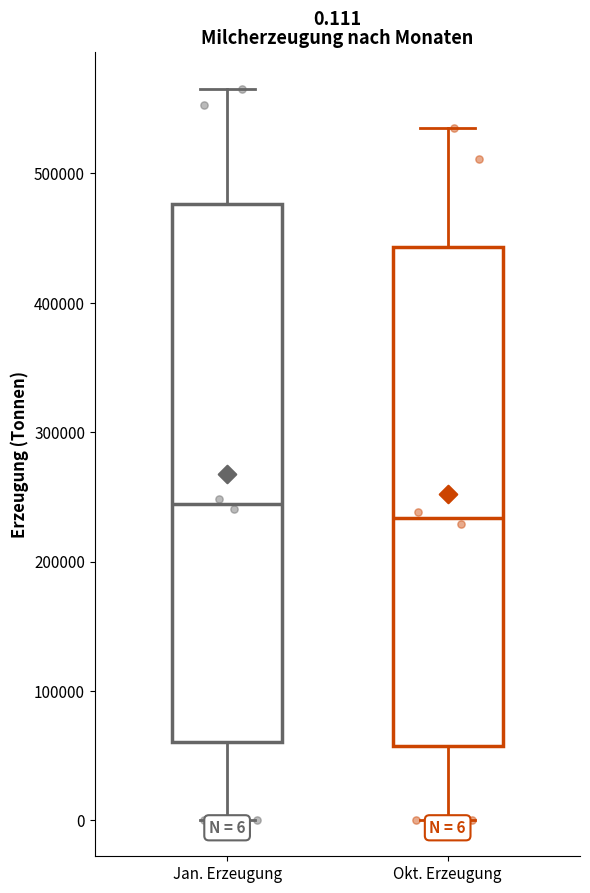

Which box has the lowest median line?

Okt. Erzeugung